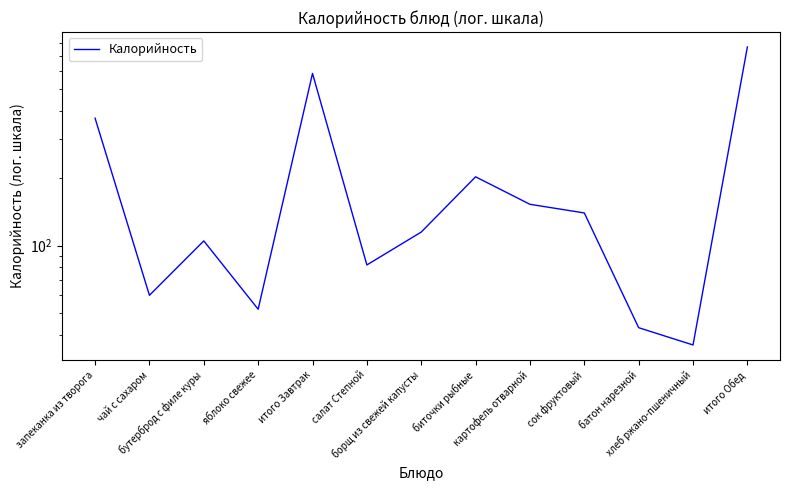

At which label is the value closest to 404?

запеканка из творога